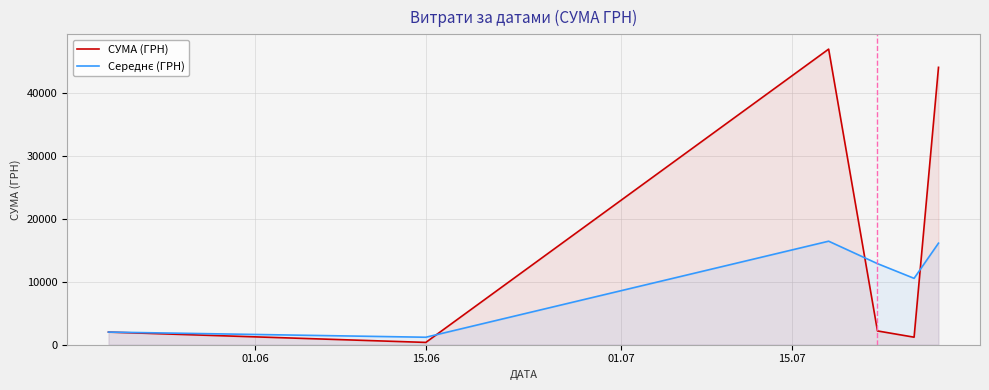

What is the value of the Середнє (ГРН) point at the 1st from the left?

2007.0